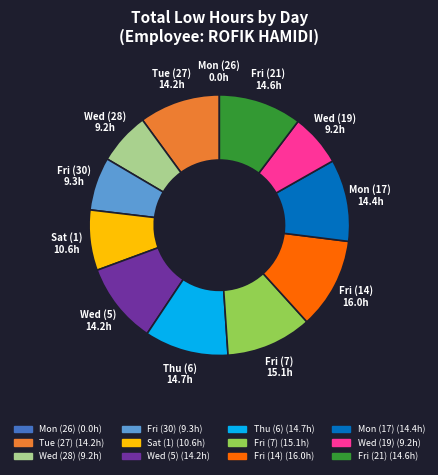

Does any single category account for the majority?

No